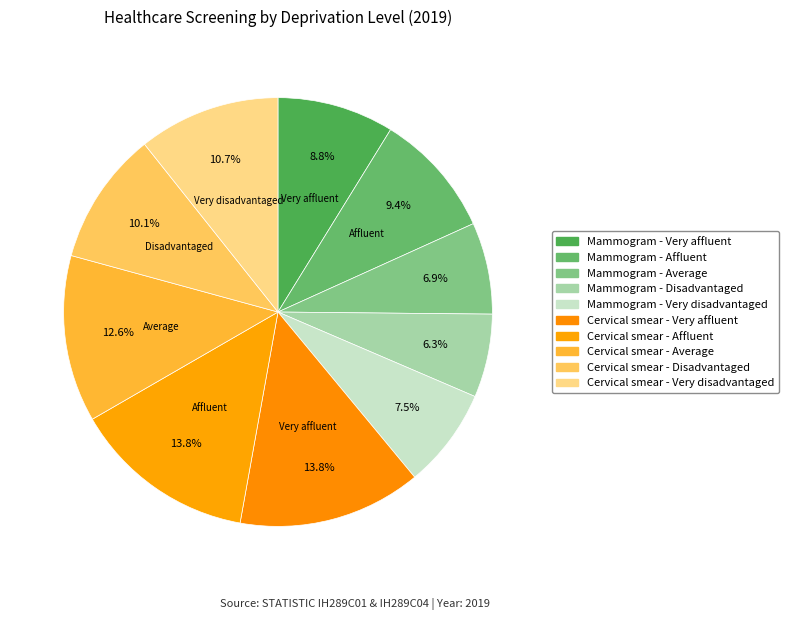

To the nearest percent, what portion does Cervical smear - Average represent?

13%